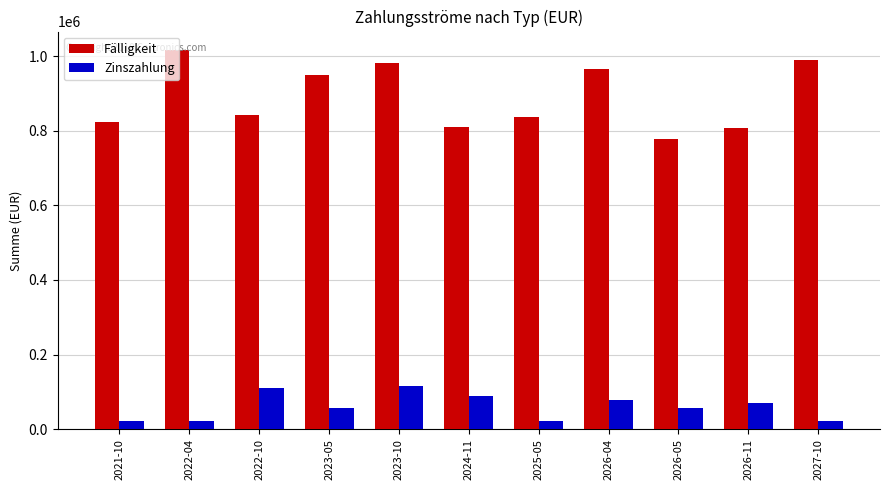

What is the difference between the Fälligkeit values at 2025-05 and 2024-11?

28000.0